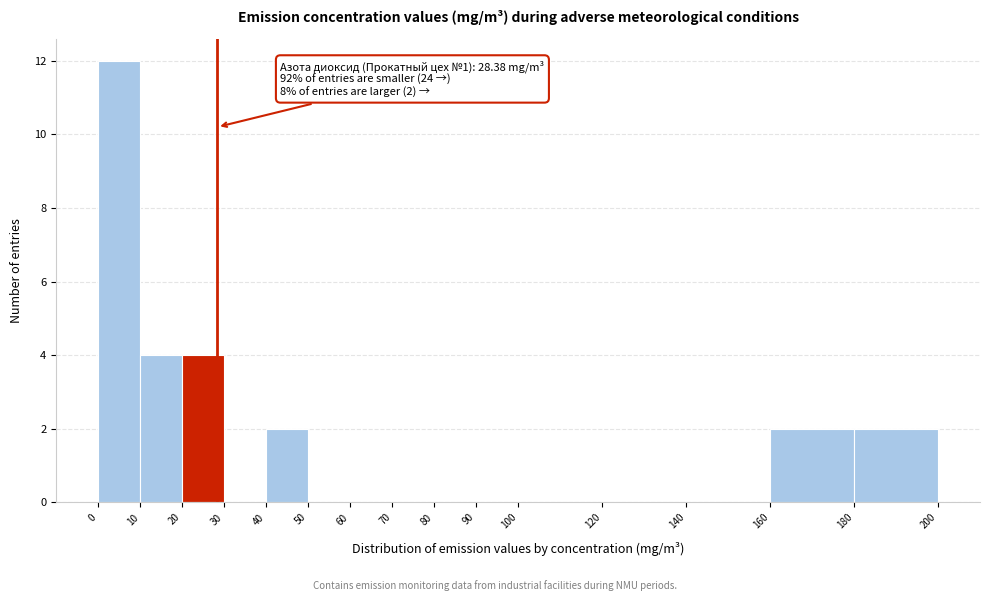

Over which range of the x-axis is the bar tallest?

0 to 10